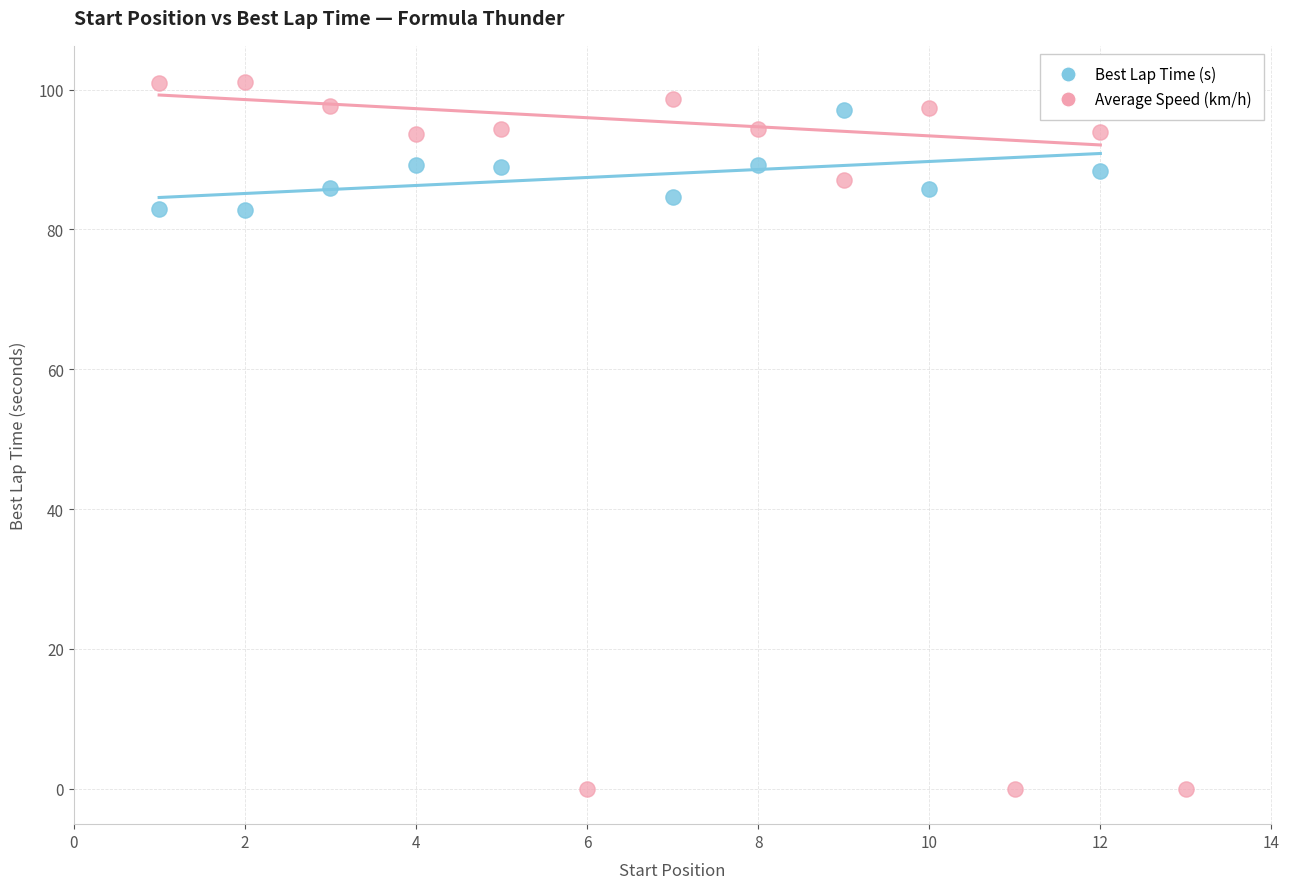

Which series contains the highest Y value?

Average Speed (km/h)